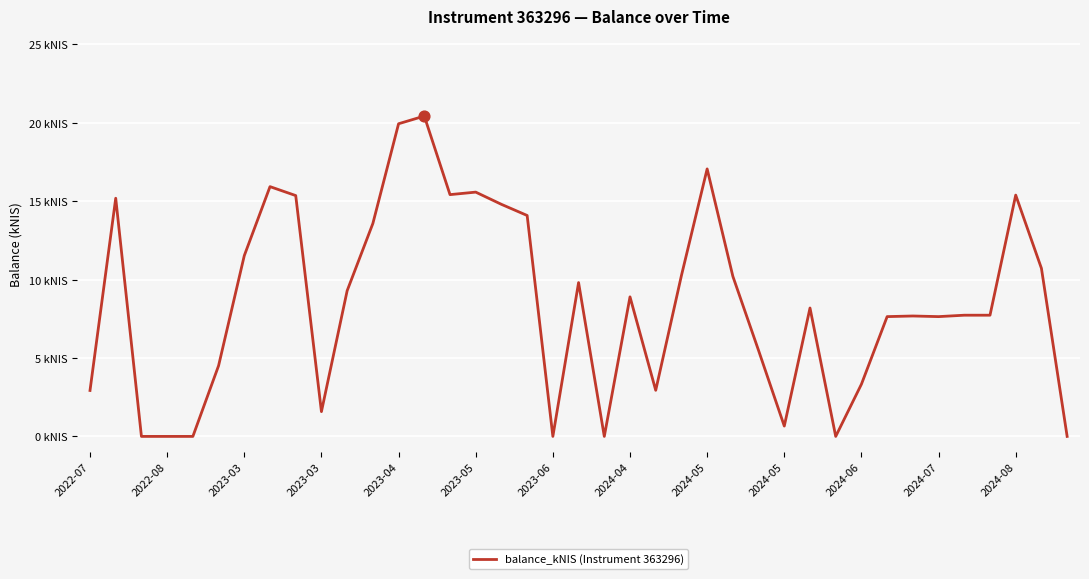

Is this an area chart (filled region under the line)?

No